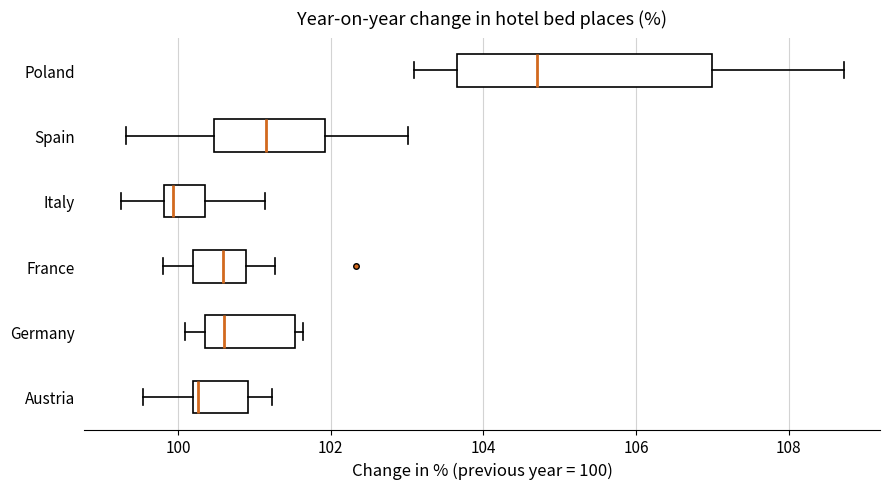

Where does the left whisker of the box for Austria end on the x-axis? The values are not printed on the chart, so give them approximately, as read against the axis.

99.6